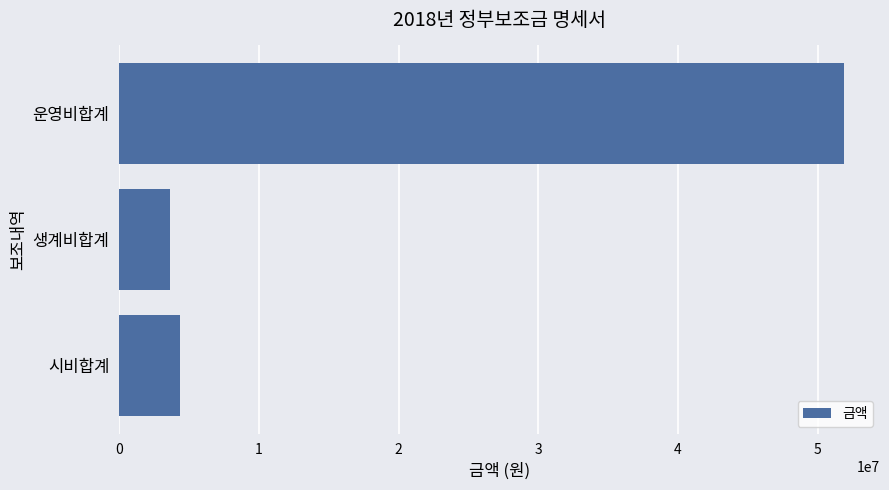

The chart shows a value of 4325000 at 시비합계. True or false?

True